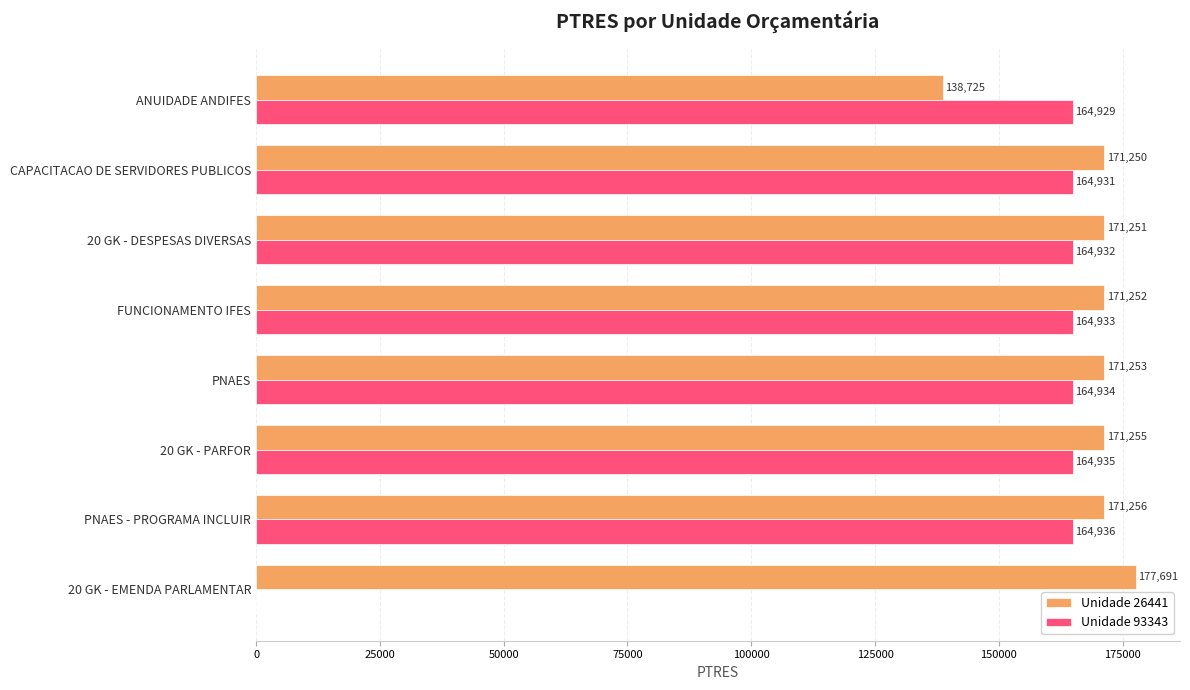

What is the maximum value shown in the chart?

177691